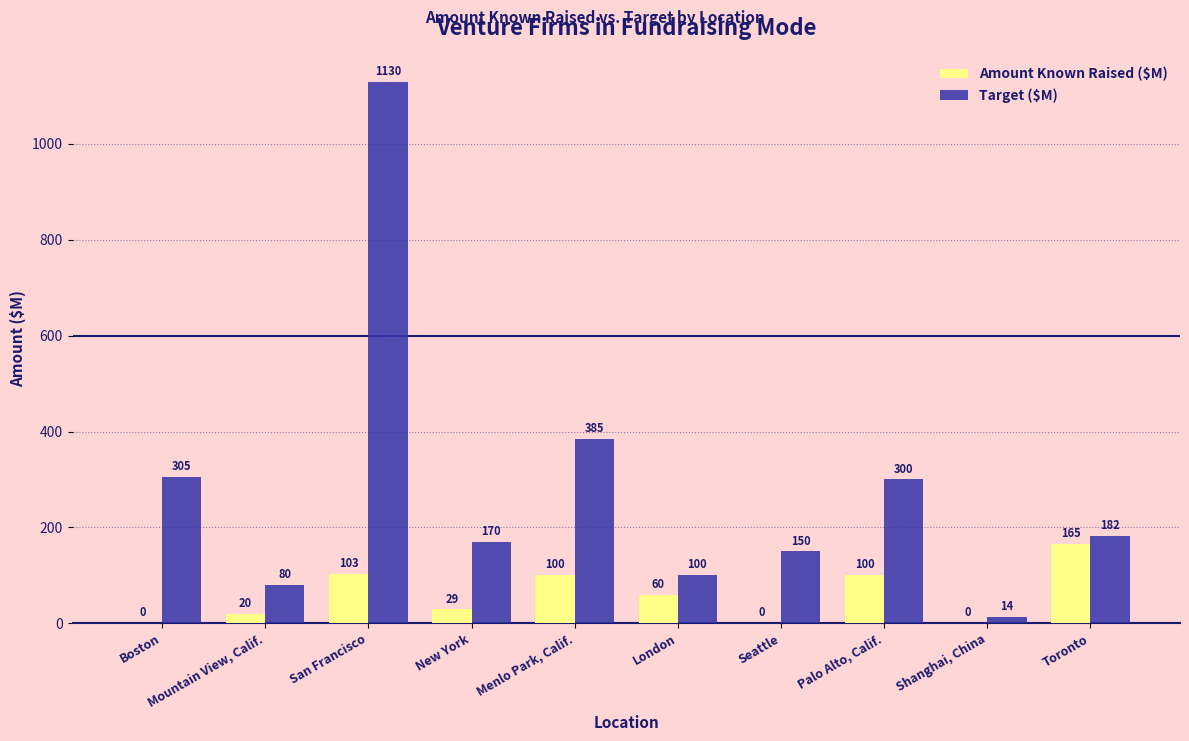

Which series has the largest total across all categories?

Target ($M)